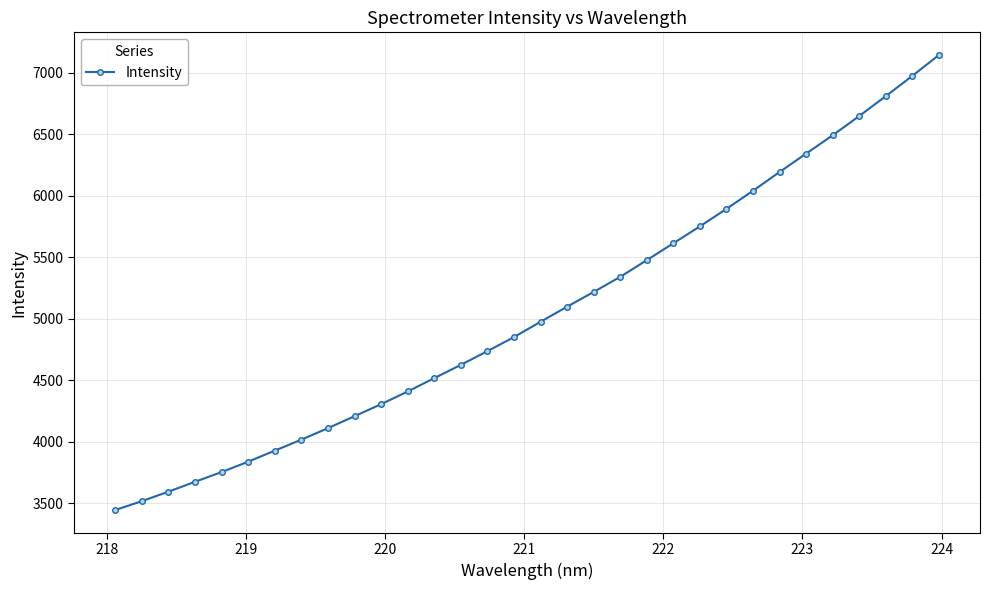

What is the difference between the second highest and minimum values?

3526.8